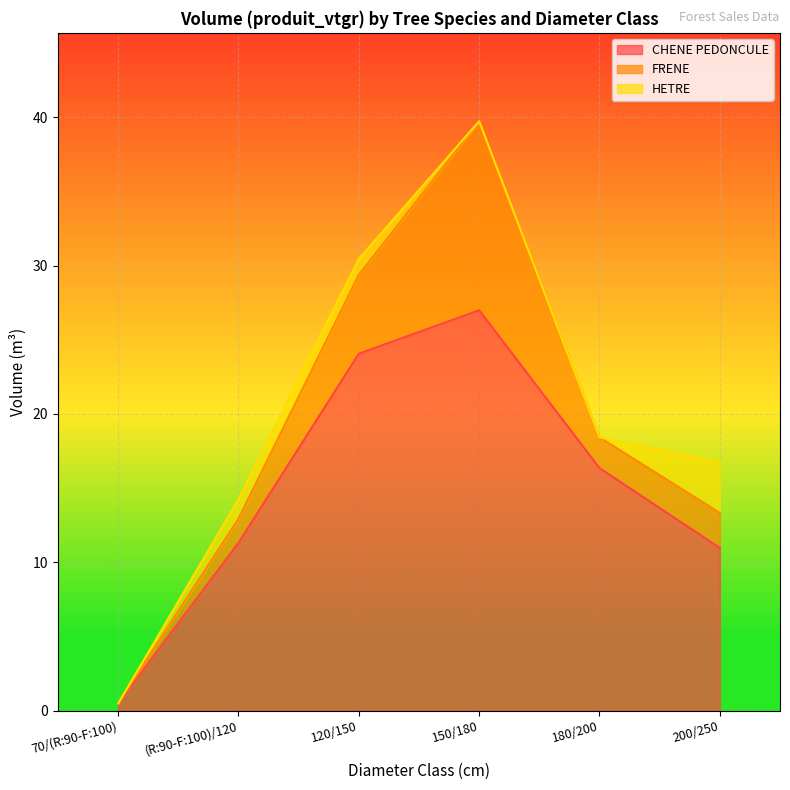

Rank the categories by CHENE PEDONCULE value from highest to lowest.

150/180, 120/150, 180/200, (R:90-F:100)/120, 200/250, 70/(R:90-F:100)